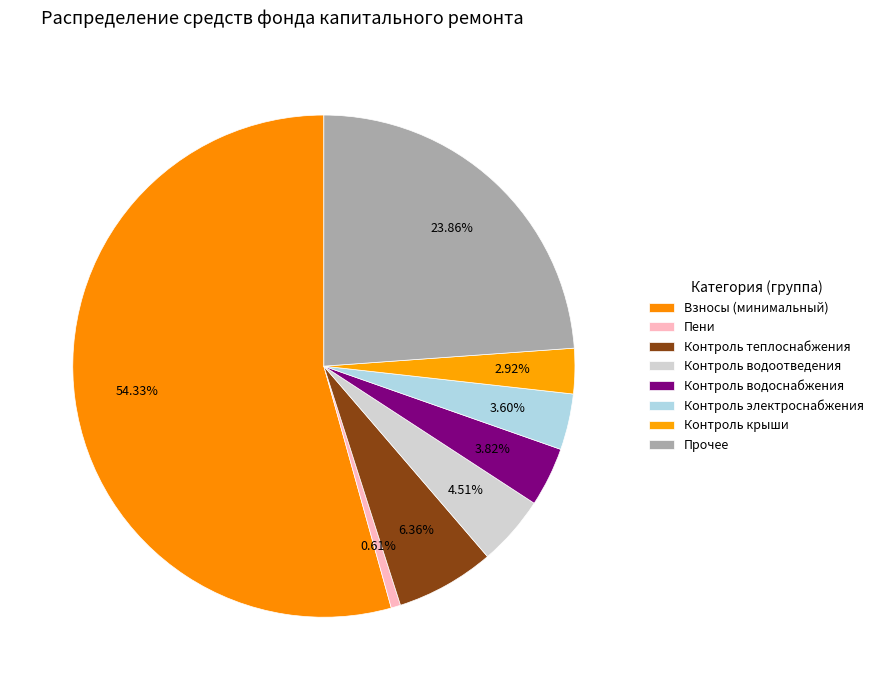

Is there any slice that represents more than half of the pie?

Yes